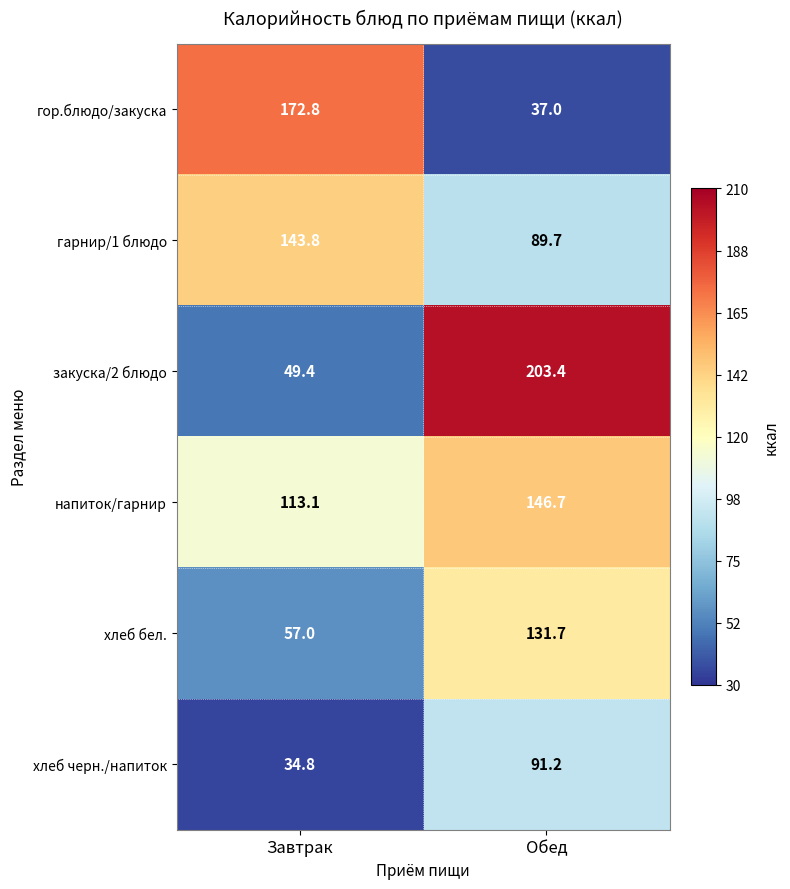

What is the average value of the напиток/гарнир series?

129.9